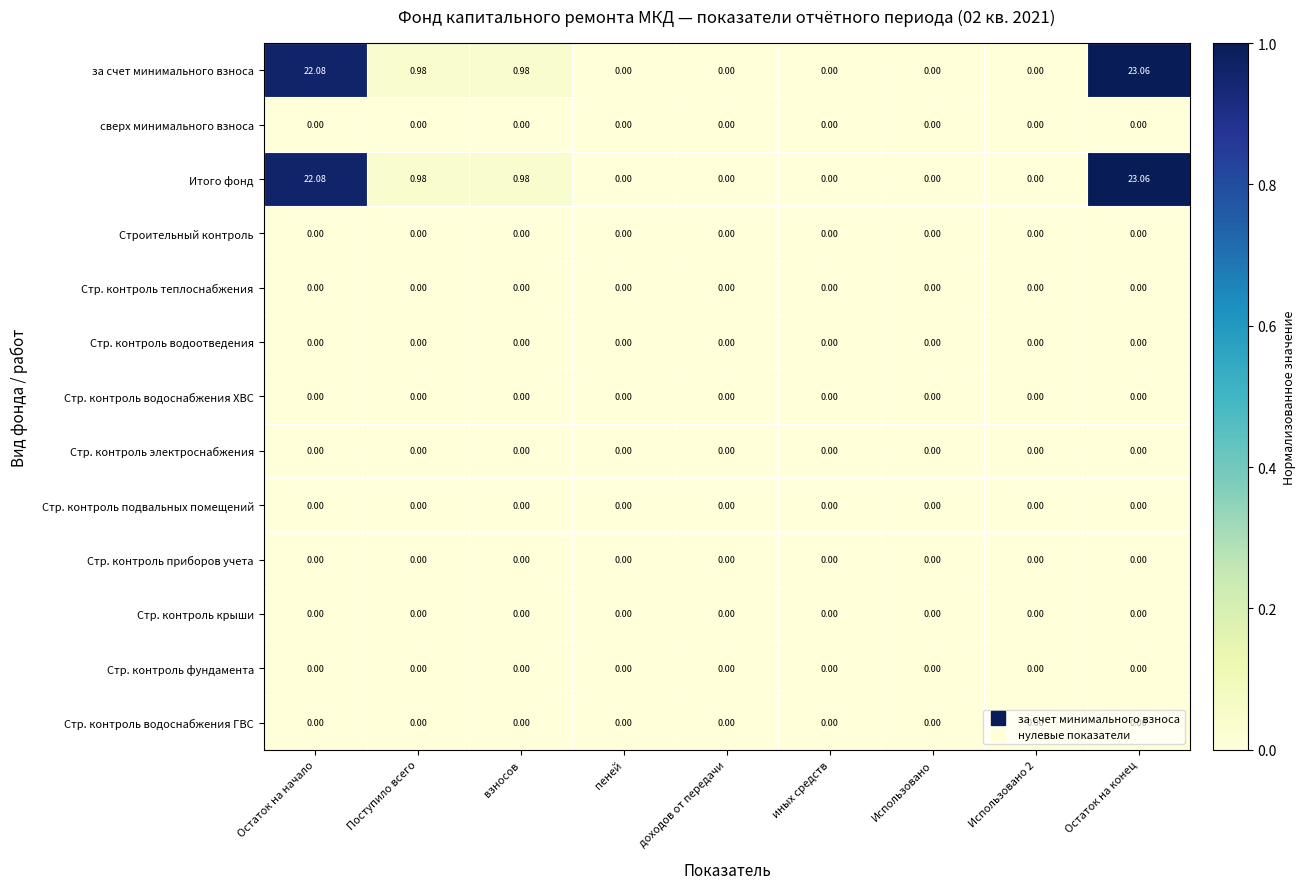

At which category is the sum across all series the highest?

Остаток на конец